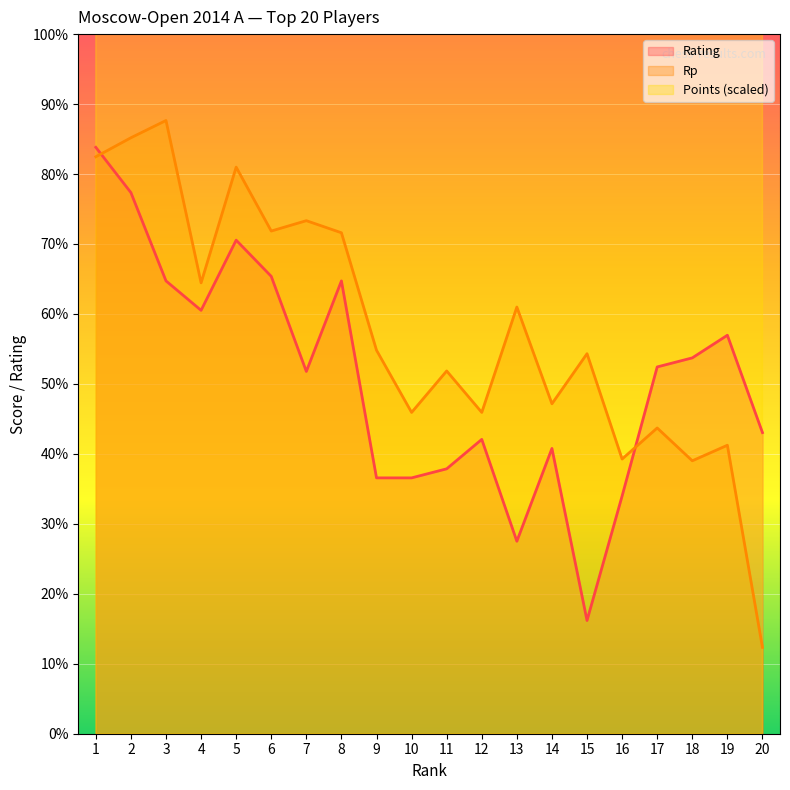

Is the value of Rp at 14 greater than the value of Rating at 2?

No